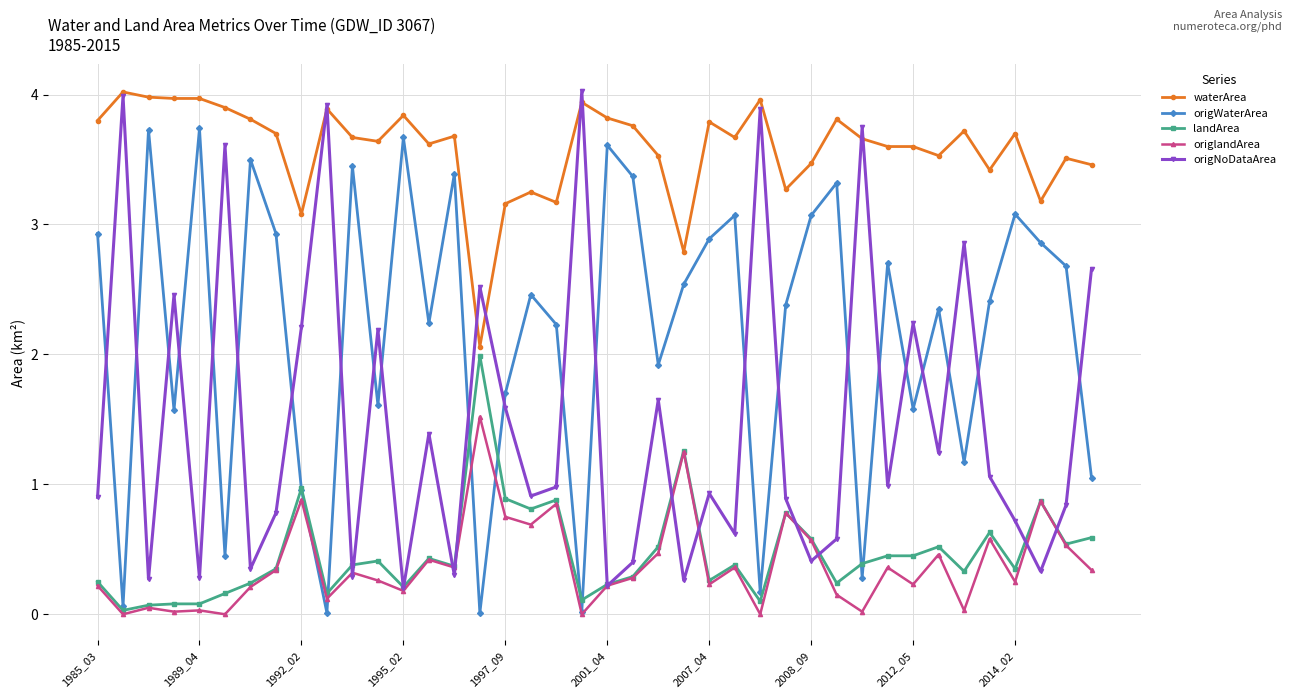

In origNoDataArea, how many points are higher than both neighbors (excluding endpoints)?

14